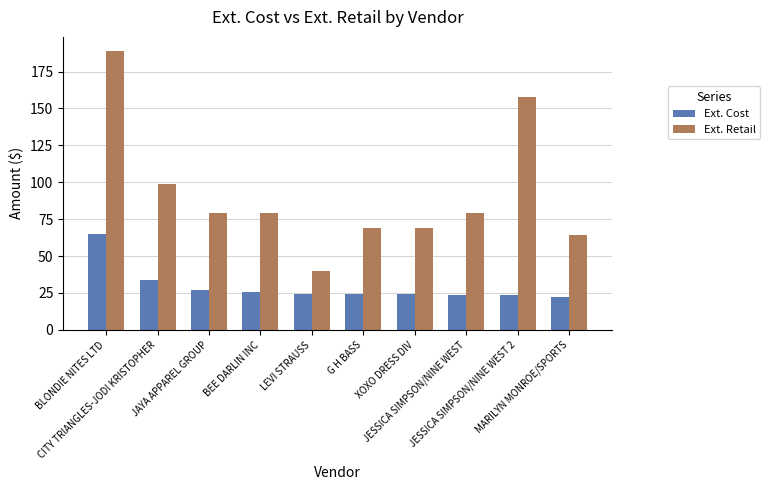

How many series are shown in this chart?

2